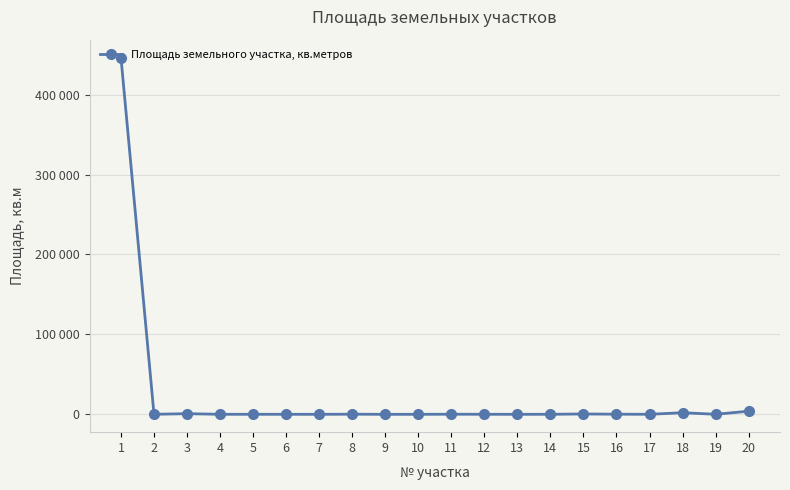

What value does the data have at 1?

446378